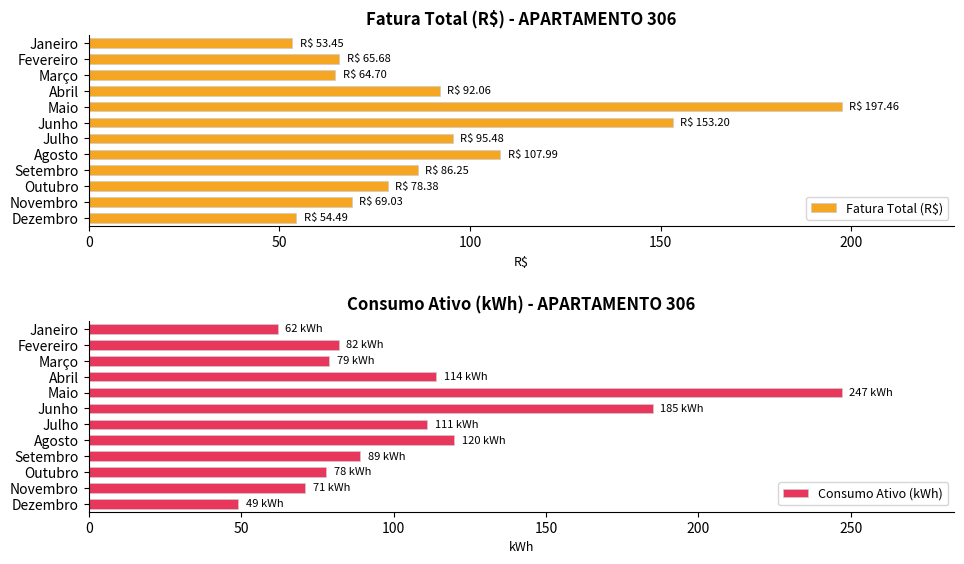

What is the difference between the second highest and second lowest values in the Consumo Ativo (kWh) series?

123